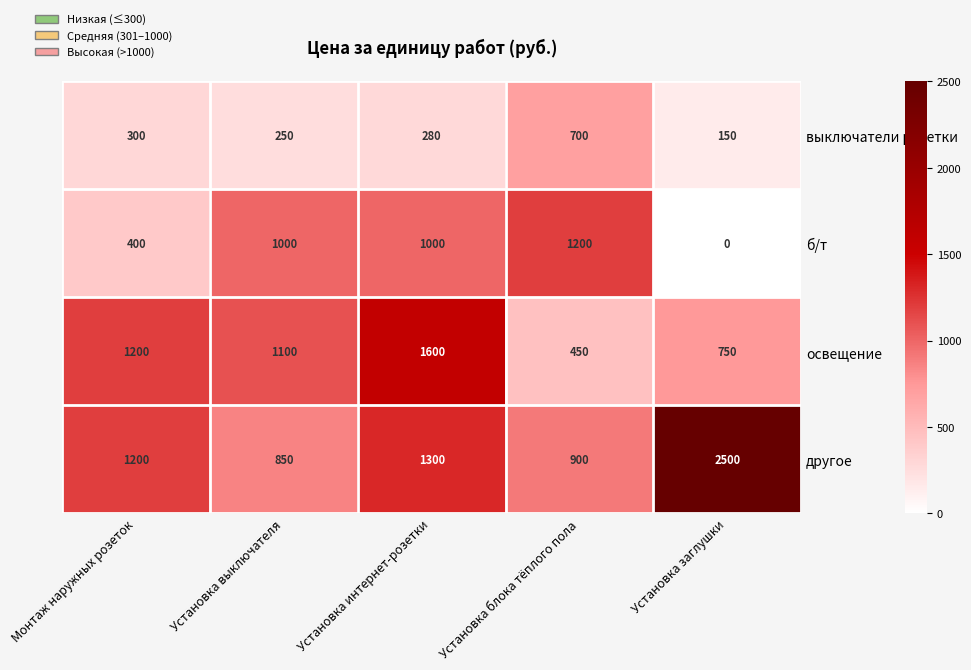

True or false: освещение has a value of 1100 at Установка выключателя.

True